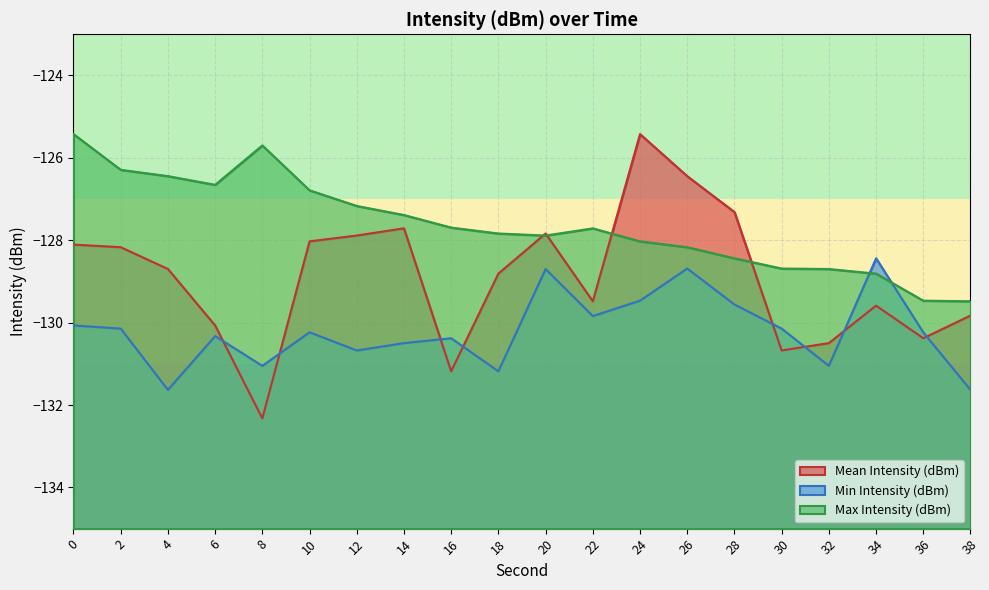

At which category does Mean Intensity (dBm) reach its first local peak?

14